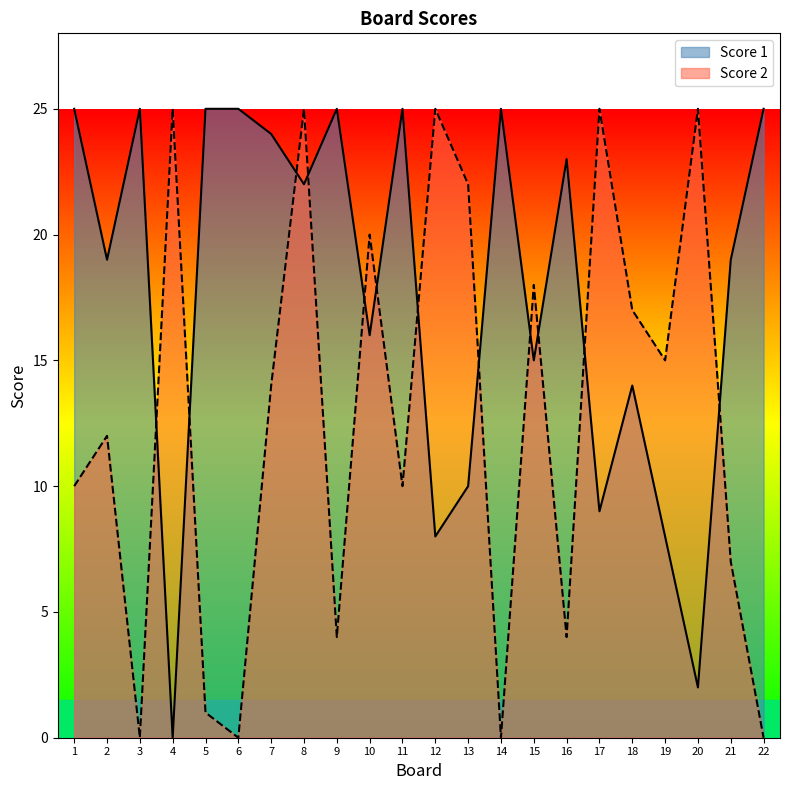

What is the highest value of the Score 1 series?

25